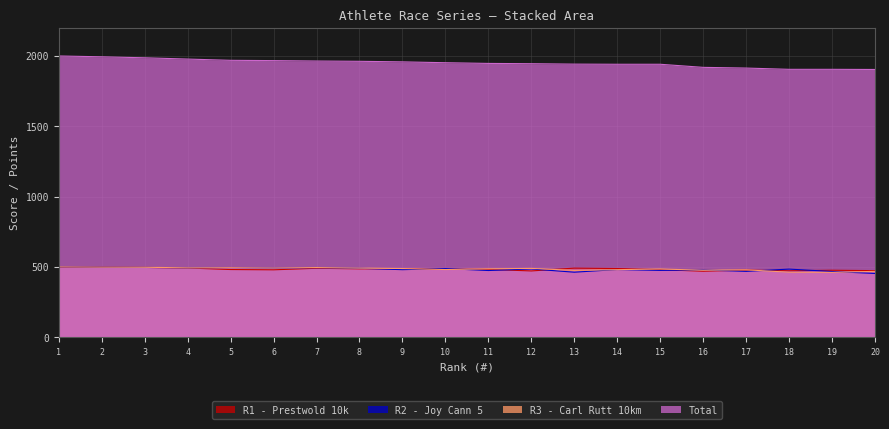

Reading left to right, list all the values displayed in this chart.

R1 - Prestwold 10k: 1=499	2=498	3=496	4=492	5=481	6=479	7=490	8=486	9=487	10=483	11=482	12=471	13=491	14=488	15=480	16=469	17=477	18=472	19=476	20=473
R2 - Joy Cann 5: 1=500	2=498	3=496	4=493	5=495	6=492	7=494	8=490	9=480	10=488	11=474	12=485	13=462	14=481	15=475	16=478	17=468	18=484	19=467	20=453
R3 - Carl Rutt 10km: 1=500	2=498	3=497	4=493	5=494	6=492	7=495	8=491	9=488	10=481	11=486	12=489	13=475	14=480	15=485	16=476	17=479	18=462	19=461	20=468
Total: 1=1999	2=1993	3=1986	4=1977	5=1968	6=1966	7=1963	8=1961	9=1957	10=1951	11=1946	12=1944	13=1941	14=1940	15=1940	16=1918	17=1913	18=1904	19=1904	20=1903